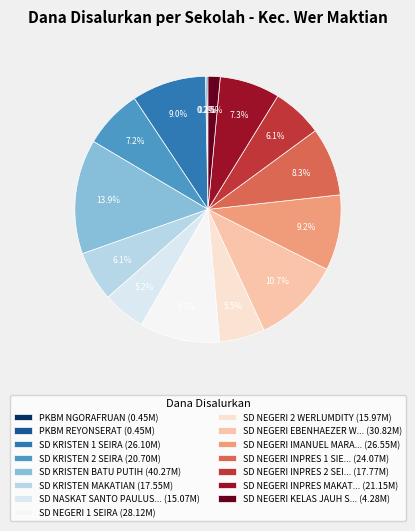

Is there a majority slice in this chart?

No